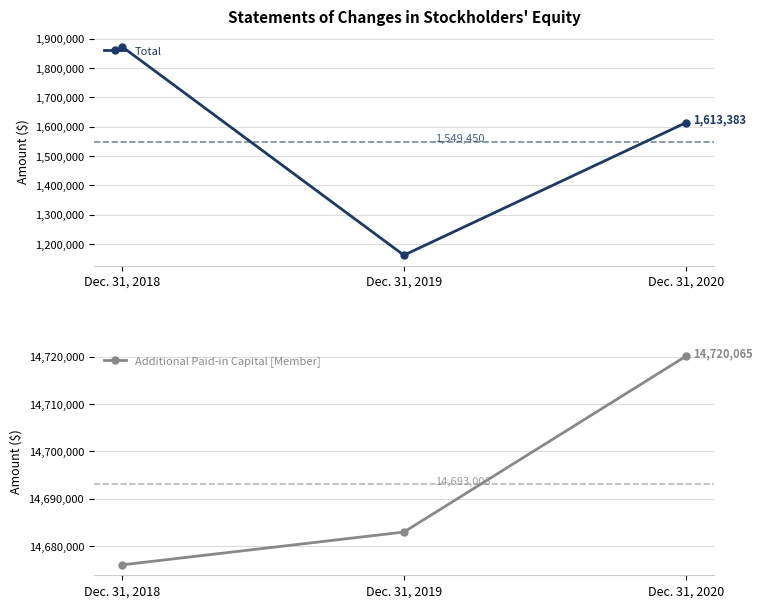

Which category has the lowest value in the Total series?

Dec. 31, 2019